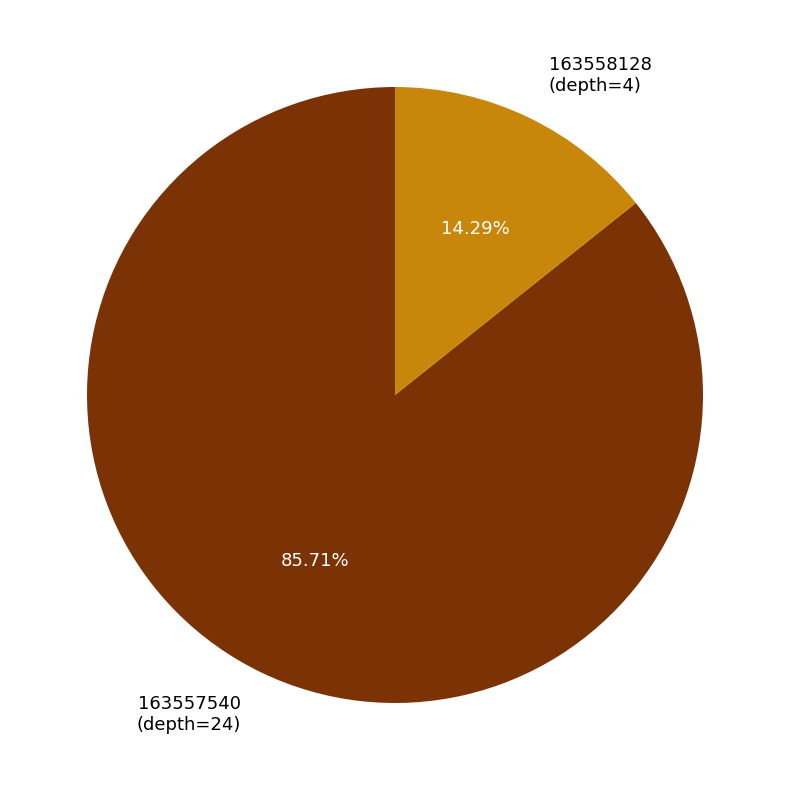

Is it true that 163557540 (depth=24) is 74% of the pie?

False